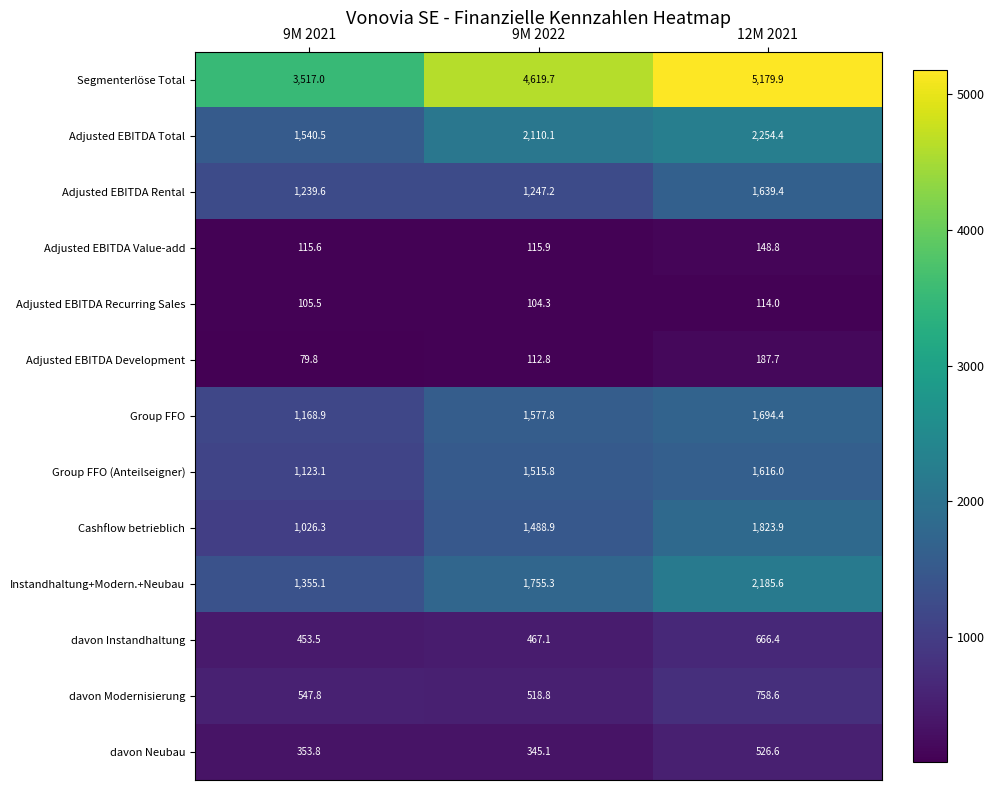

What is the difference between the highest and lowest values at 9M 2021?

3437.2